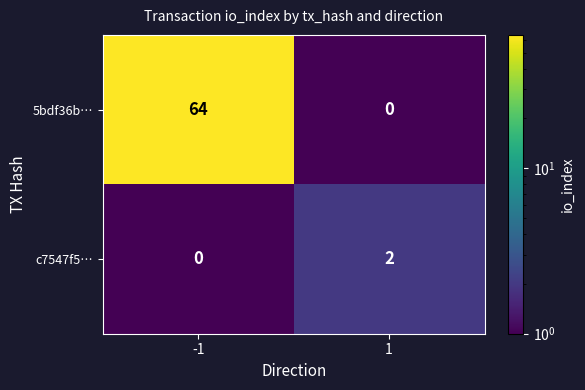

What is the average value of the 5bdf36b… series?

32